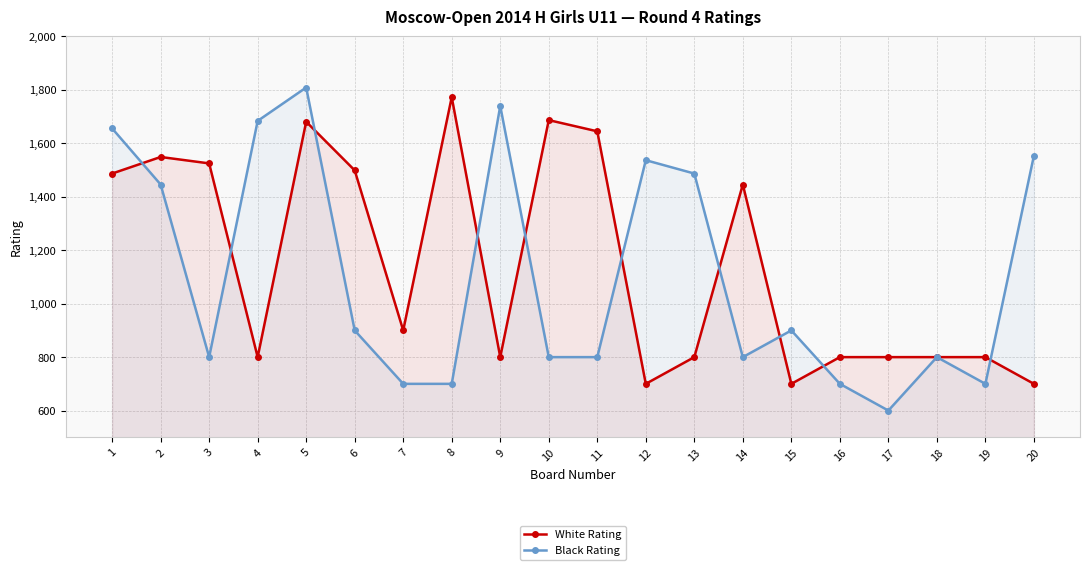

What is the difference between the second highest and minimum values in the Black Rating series?

1140